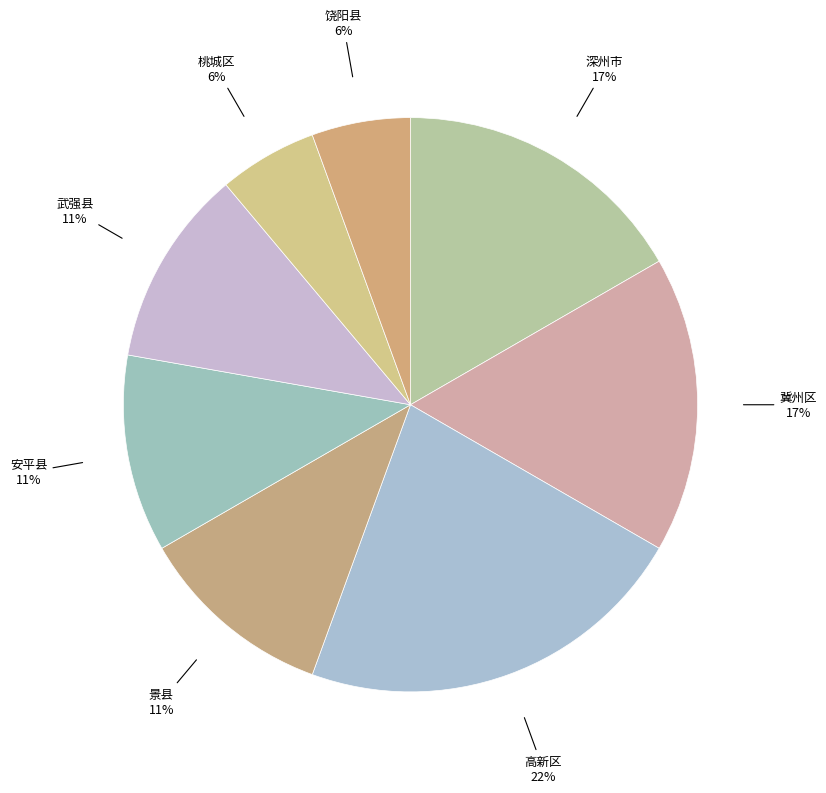

To the nearest percent, what portion does 安平县 represent?

11%